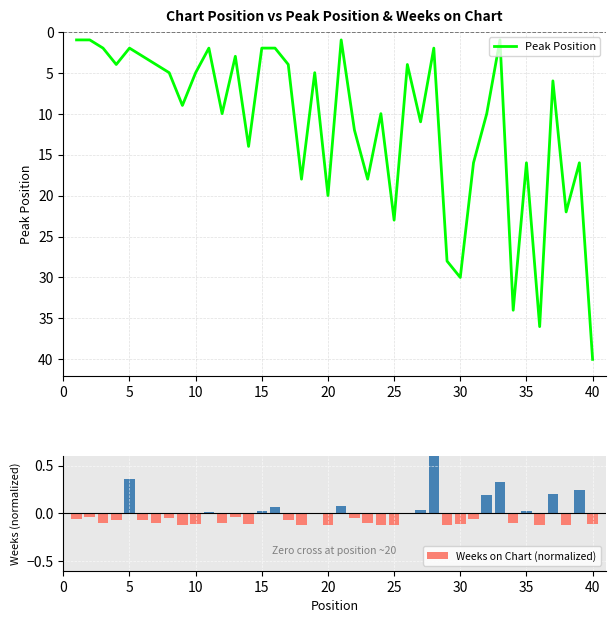

The Peak Position series shows 9 at 40. True or false?

False